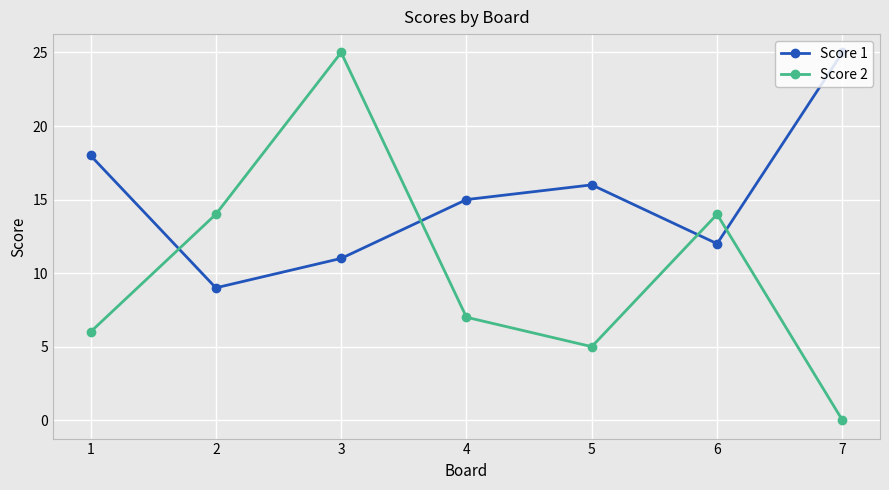

Reading left to right, list all the values displayed in this chart.

Score 1: 1=18	2=9	3=11	4=15	5=16	6=12	7=25
Score 2: 1=6	2=14	3=25	4=7	5=5	6=14	7=0